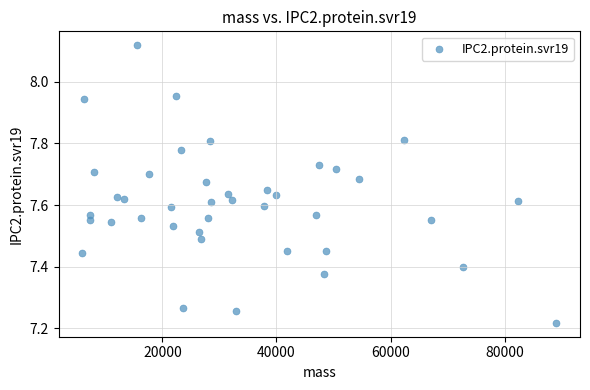

What is the range of X values (max minus min)?

83076.3